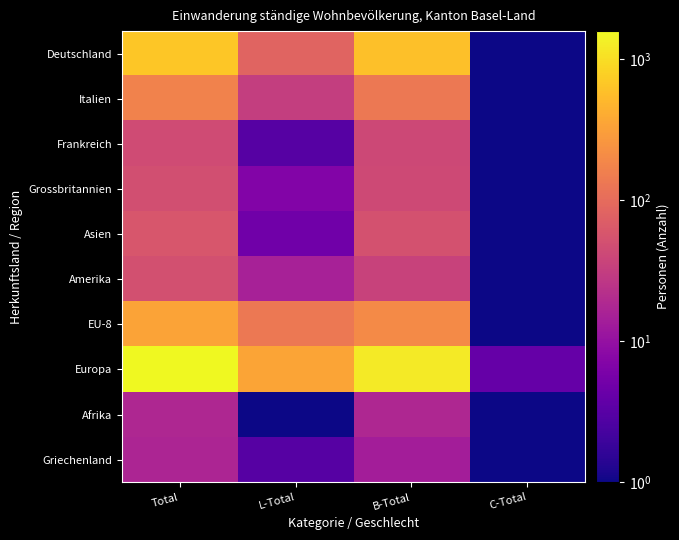

How many distinct data groups are displayed?

10